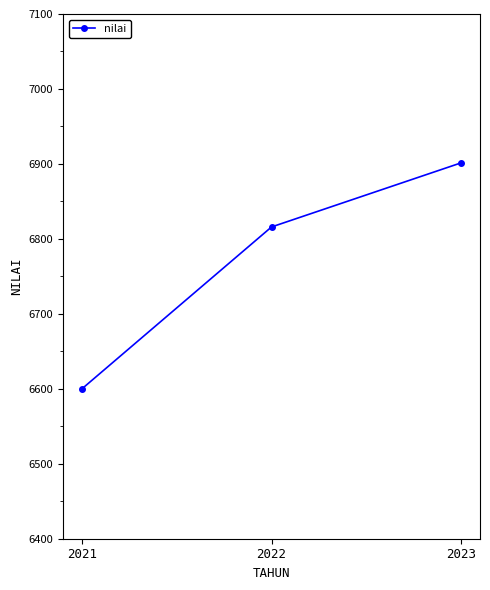

How many data points are less than 6815?

1